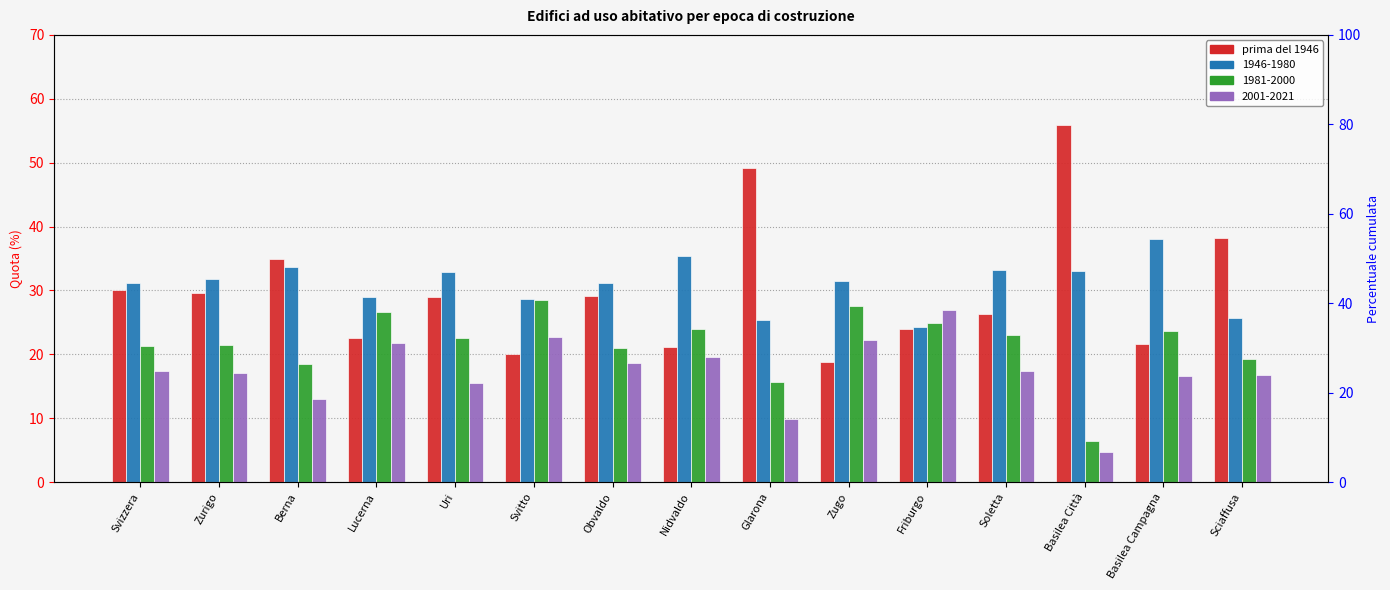

The chart shows a value of 38.2 at Sciaffusa. True or false?

True